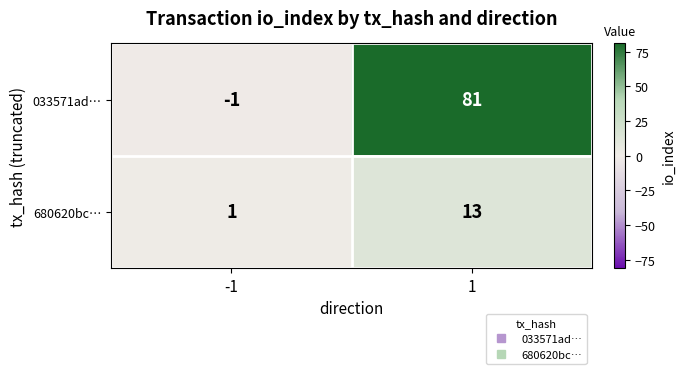

Rank the series at -1 from lowest to highest value.

033571ad…, 680620bc…